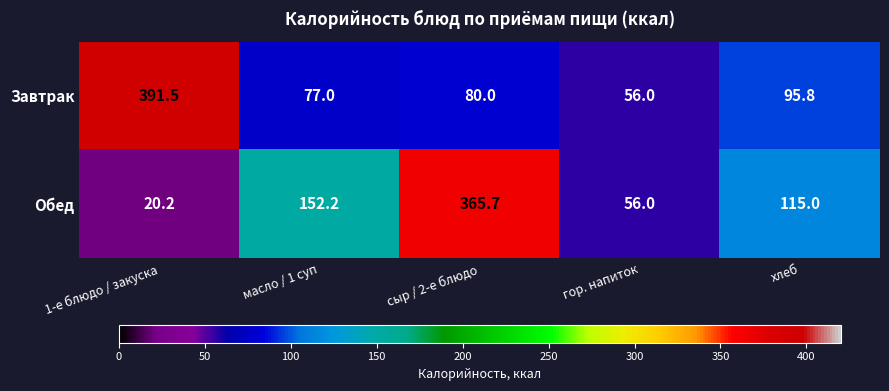

Which series has the largest total across all categories?

Обед